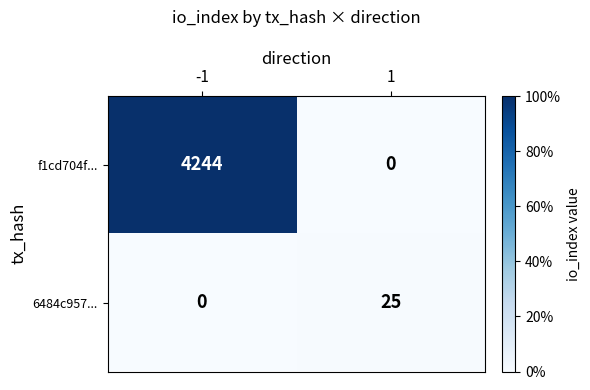

What is the difference between the maximum and minimum values in the f1cd704f... series?

4244